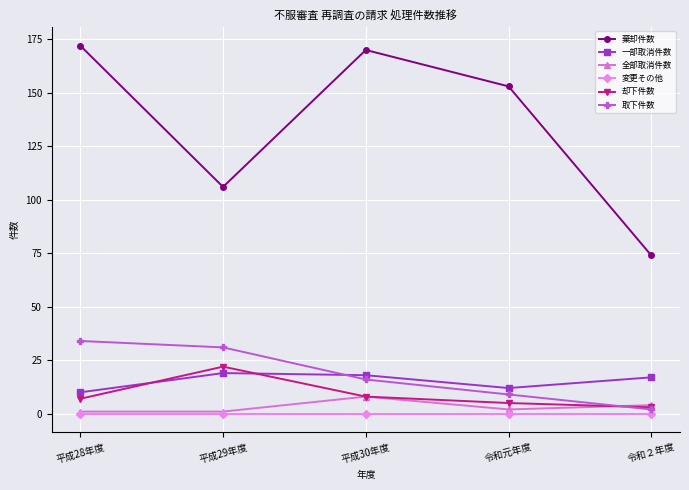

Is it true that 却下件数 equals 22 at 平成29年度?

True